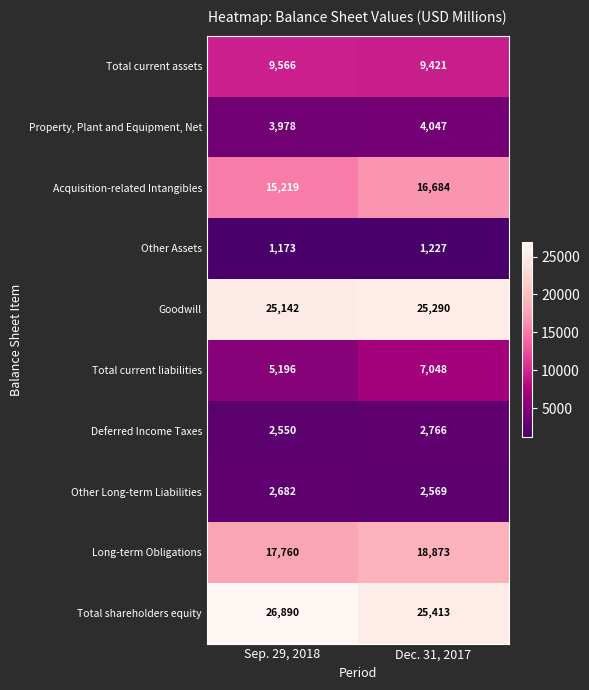

What is the difference between the highest and lowest values at Dec. 31, 2017?

24186